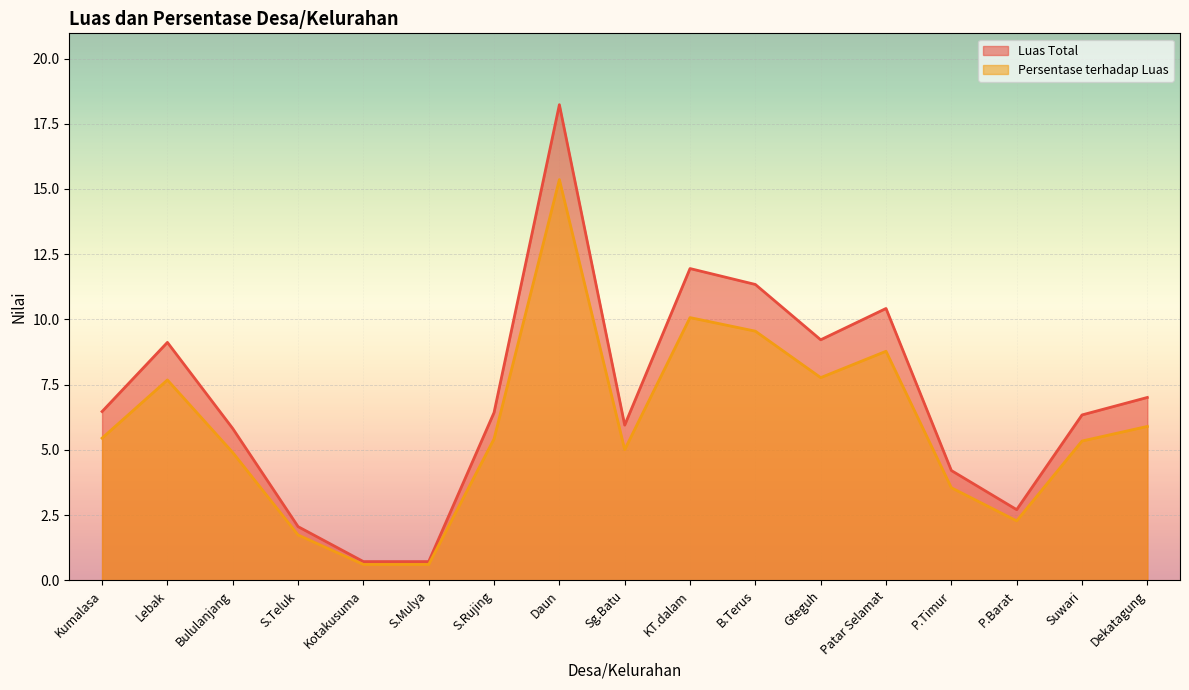

Which series has the largest total across all categories?

Luas Total